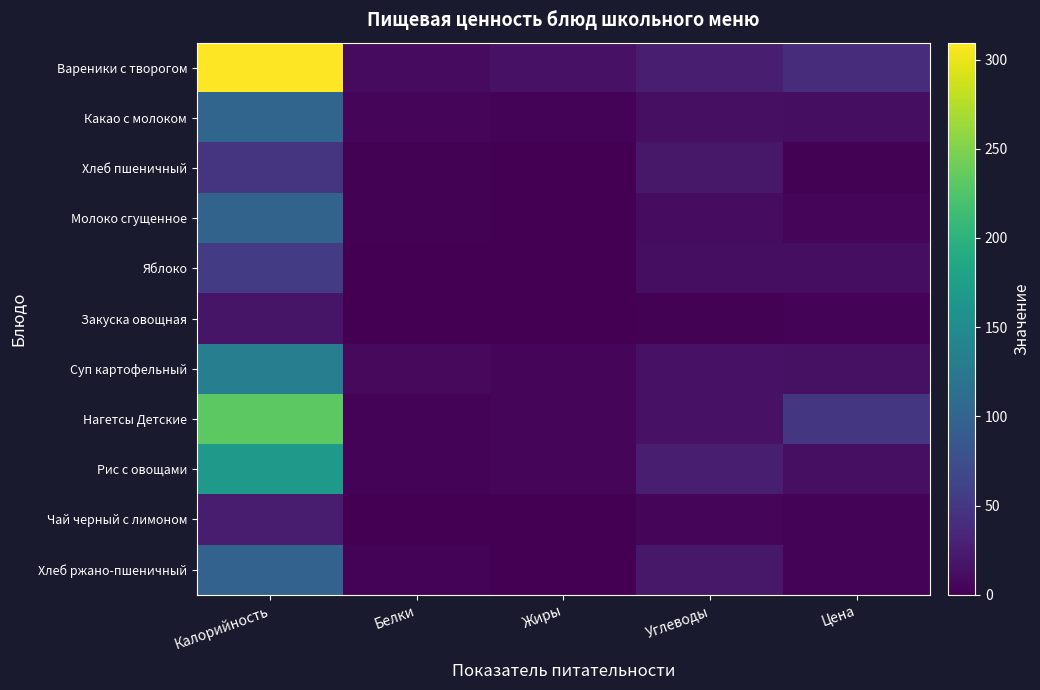

Reading right to left, transcribe all the data shown in this chart.

Вареники с творогом: Цена=39.0	Углеводы=25.8	Жиры=14.8	Белки=9.6	Калорийность=309.5
Какао с молоком: Цена=11.1	Углеводы=12.5	Жиры=3.5	Белки=4.7	Калорийность=100.4
Хлеб пшеничный: Цена=1.4	Углеводы=19.9	Жиры=0.0	Белки=1.5	Калорийность=46.9
Молоко сгущенное: Цена=4.1	Углеводы=9.8	Жиры=0.2	Белки=2.2	Калорийность=98.2
Яблоко: Цена=12.0	Углеводы=11.8	Жиры=0.5	Белки=0.5	Калорийность=53.3
Закуска овощная: Цена=3.5	Углеводы=1.5	Жиры=1.0	Белки=0.5	Калорийность=17.2
Суп картофельный: Цена=14.3	Углеводы=15.0	Жиры=4.7	Белки=7.3	Калорийность=131.9
Нагетсы Детские: Цена=49.4	Углеводы=15.2	Жиры=4.9	Белки=3.5	Калорийность=231.4
Рис с овощами: Цена=12.6	Углеводы=26.0	Жиры=5.7	Белки=3.2	Калорийность=167.8
Чай черный с лимоном: Цена=2.9	Углеводы=5.2	Жиры=0.1	Белки=0.4	Калорийность=23.7
Хлеб ржано-пшеничный: Цена=2.6	Углеводы=19.8	Жиры=0.6	Белки=3.3	Калорийность=97.8